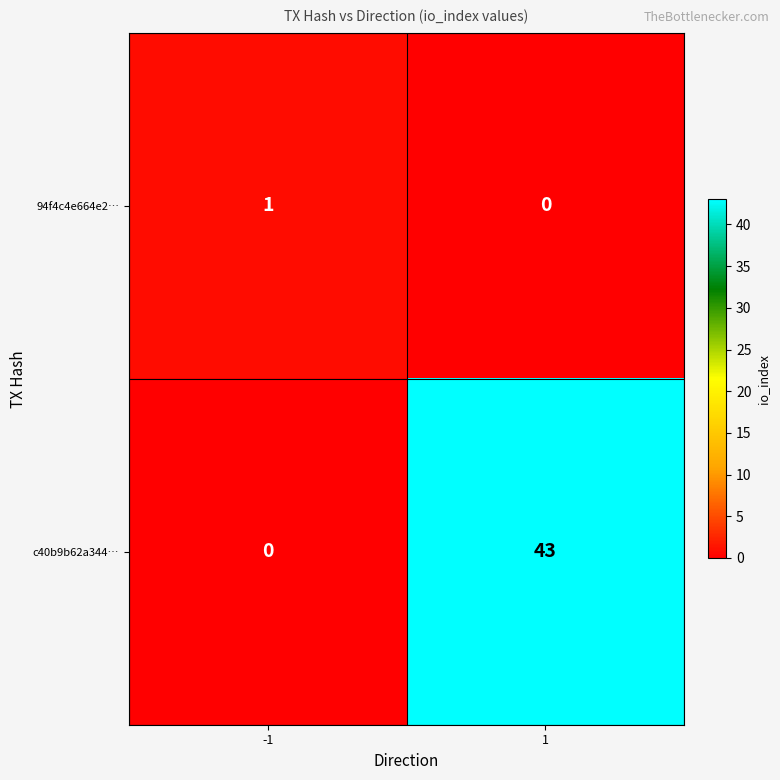

Reading left to right, list all the values displayed in this chart.

94f4c4e664e2…: 1	0
c40b9b62a344…: 0	43